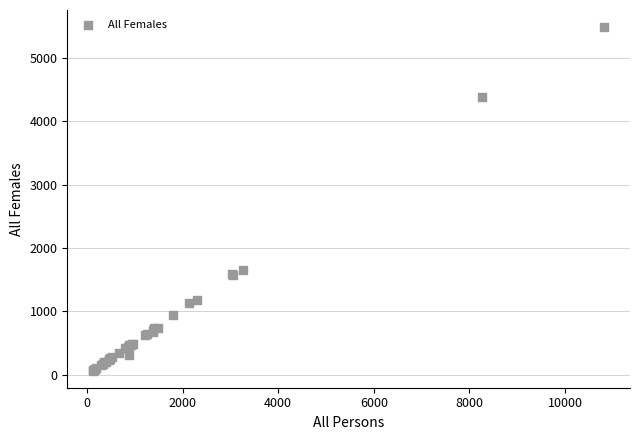

What Y value in the scatter plot is closest to 2773?

1653